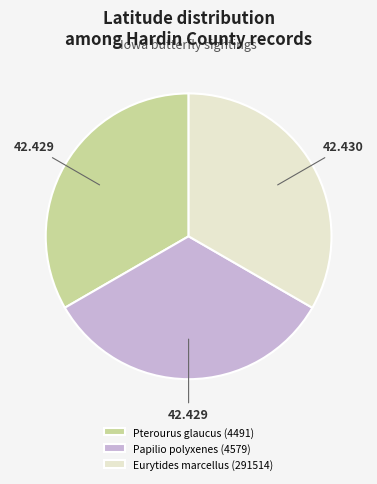

Do Eurytides marcellus (291514) and Pterourus glaucus (4491) together represent more than half of the pie?

Yes